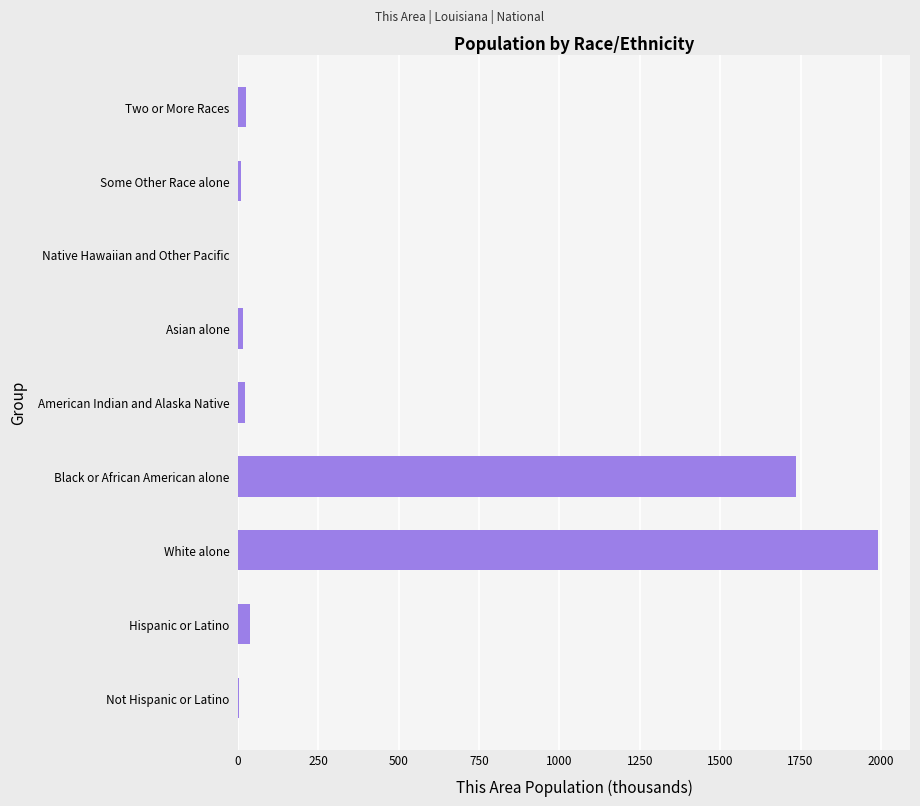

Which label corresponds to the largest value in the chart?

White alone